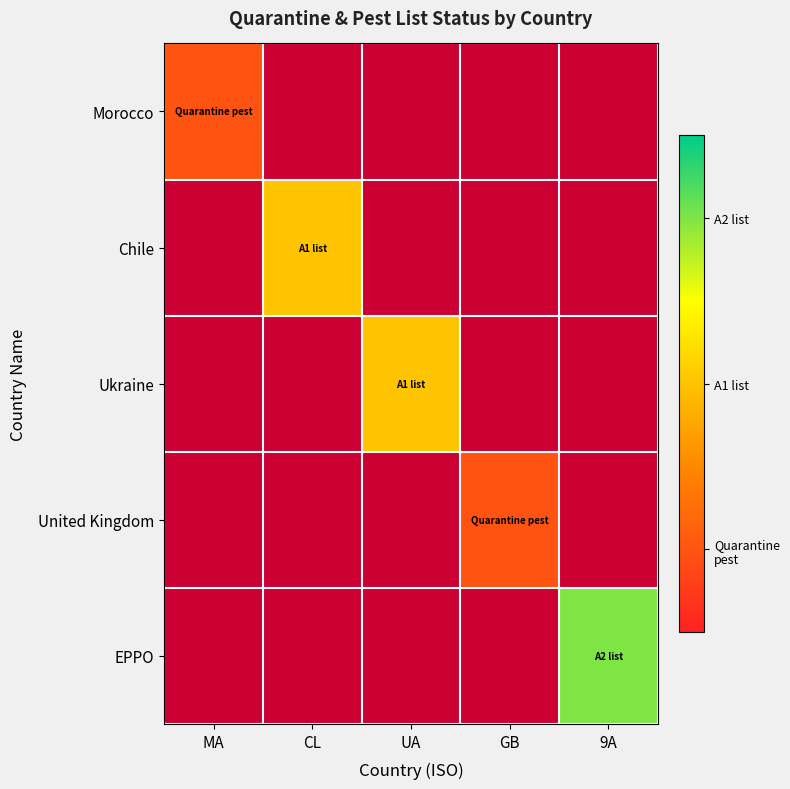

Which category has the lowest value across all series?

MA